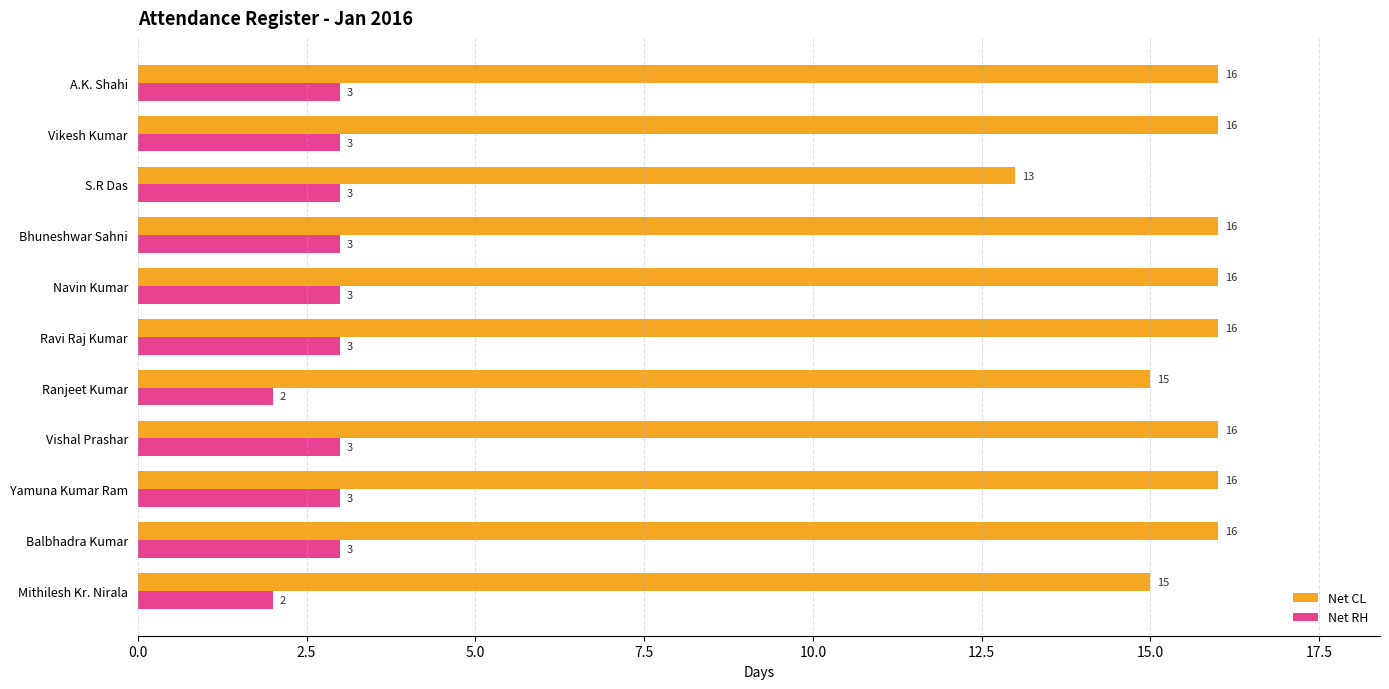

How many data points does each series have?

11